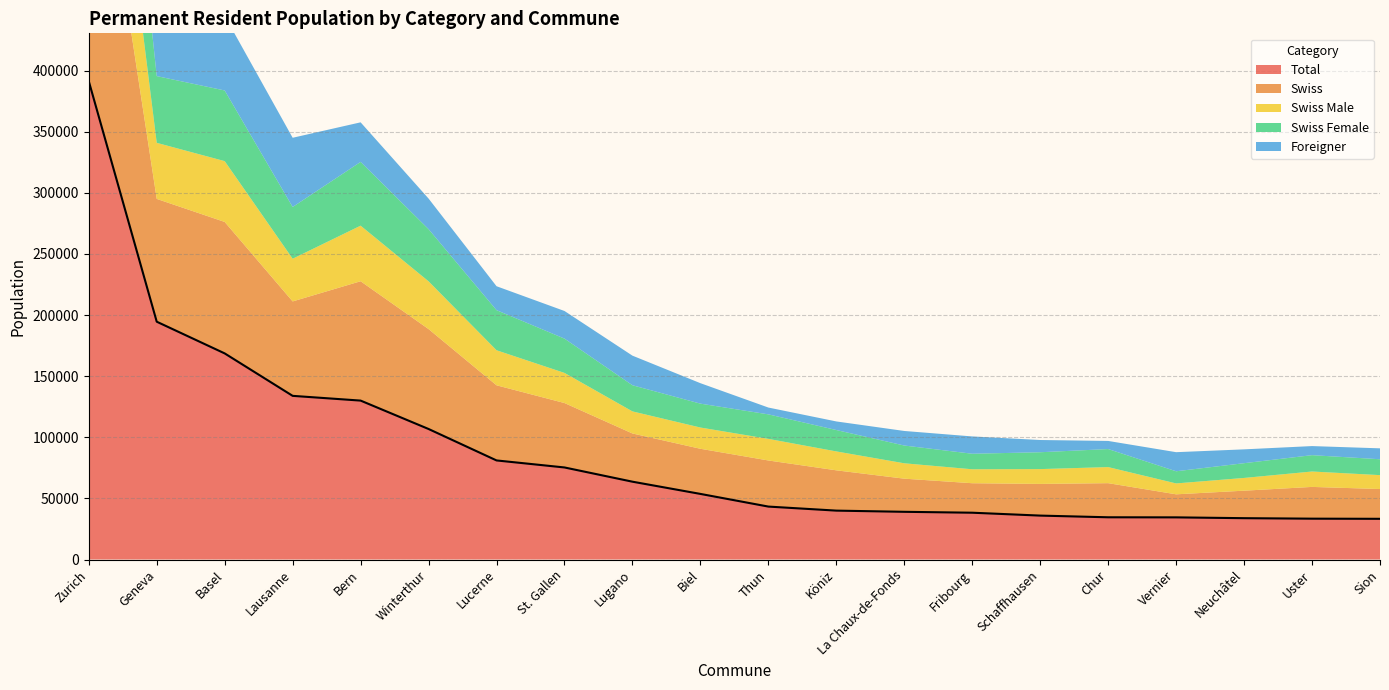

Where is Foreigner nearest to the value 65200?

Basel